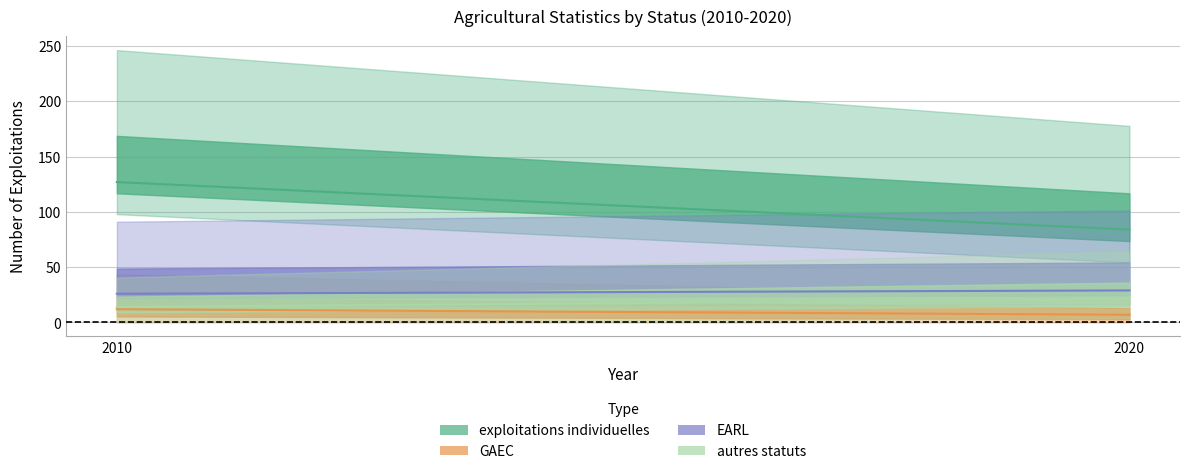

Does the chart display data point markers on the line(s)?

No